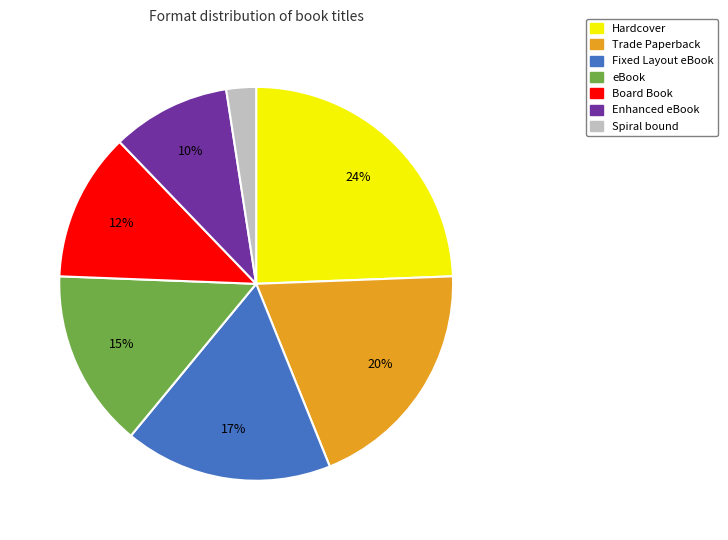

Is the sum of Fixed Layout eBook and Enhanced eBook greater than half?

No